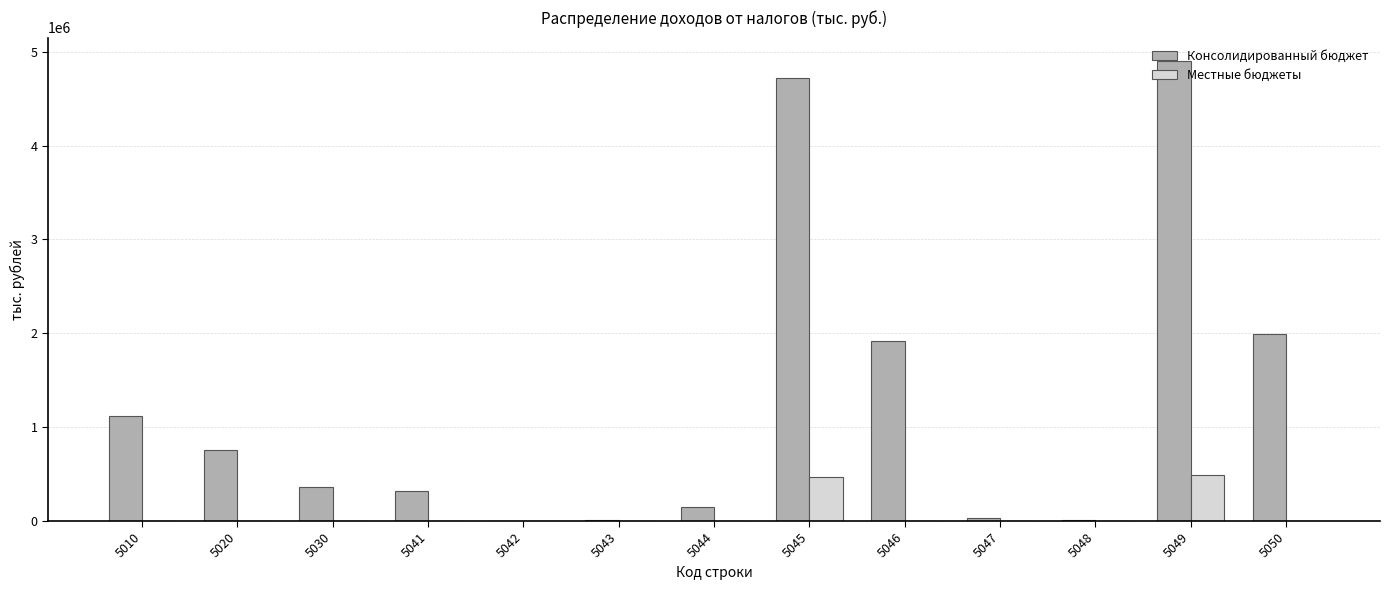

What are all the series names shown in the legend?

Консолидированный бюджет, Местные бюджеты